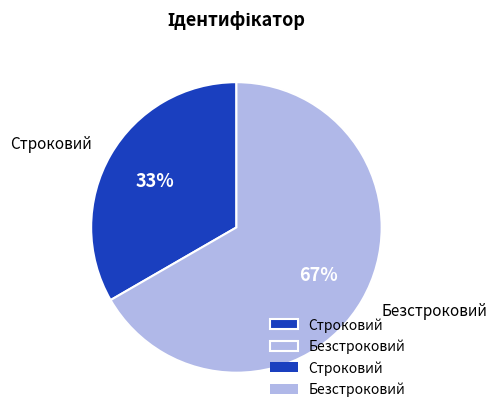

Does any single category account for the majority?

Yes